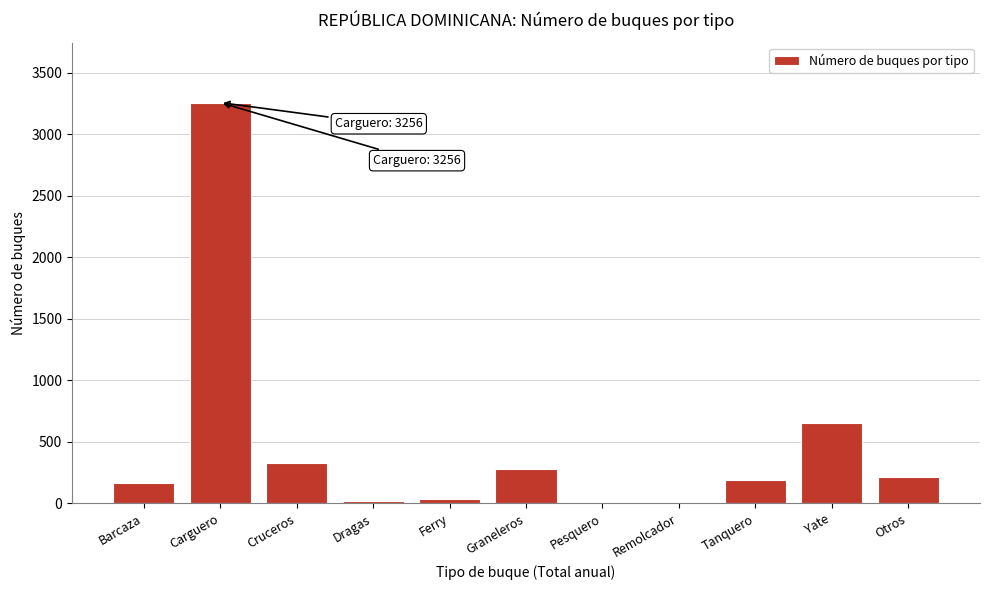

What is the ratio of the value at Otros to the value at Yate?

0.3